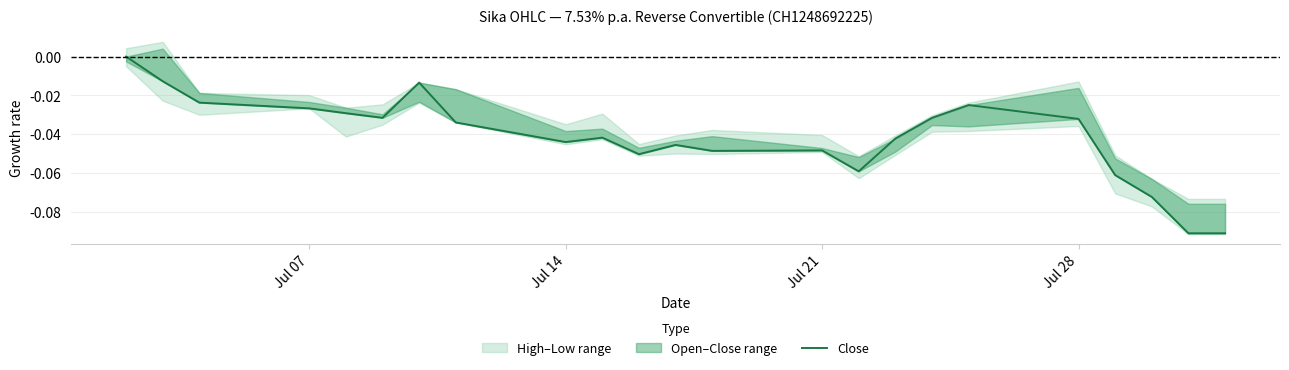

How many points are higher than both their immediate neighbors (excluding endpoints)?

5